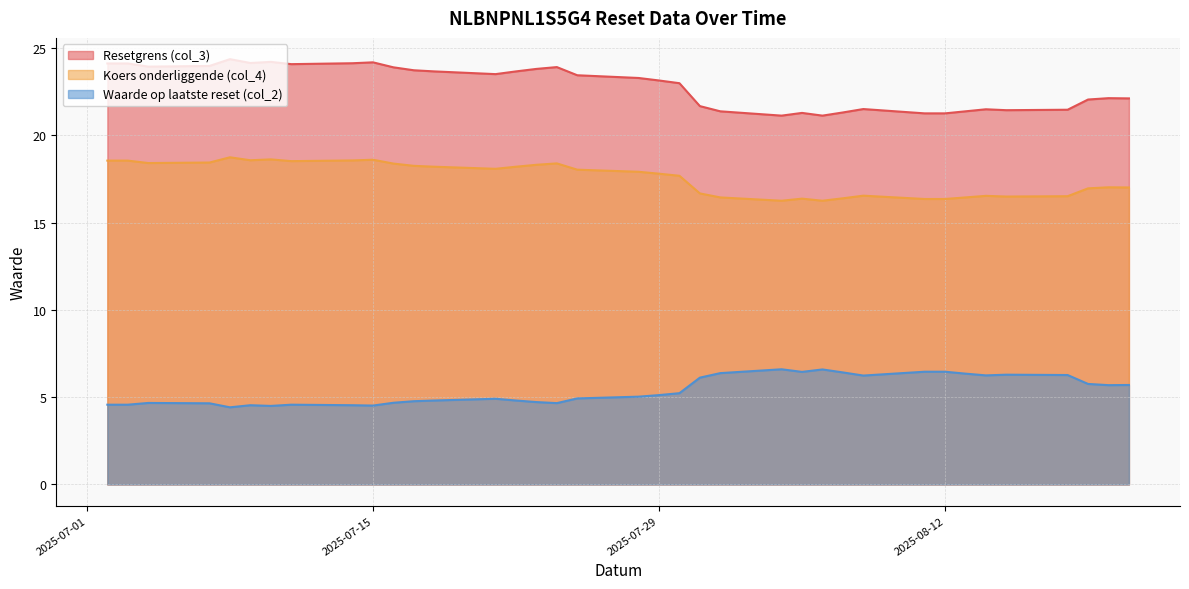

List the labels in order of Waarde op laatste reset (col_2) value, smallest first.

2025-07-08, 2025-07-10, 2025-07-15, 2025-07-14, 2025-07-09, 2025-07-11, 2025-07-03, 2025-07-02, 2025-07-07, 2025-07-24, 2025-07-04, 2025-07-16, 2025-07-23, 2025-07-17, 2025-07-22, 2025-07-18, 2025-07-21, 2025-07-25, 2025-07-28, 2025-07-29, 2025-07-30, 2025-08-20, 2025-08-21, 2025-08-19, 2025-07-31, 2025-08-08, 2025-08-14, 2025-08-18, 2025-08-15, 2025-08-13, 2025-08-01, 2025-08-07, 2025-08-05, 2025-08-12, 2025-08-11, 2025-08-06, 2025-08-04